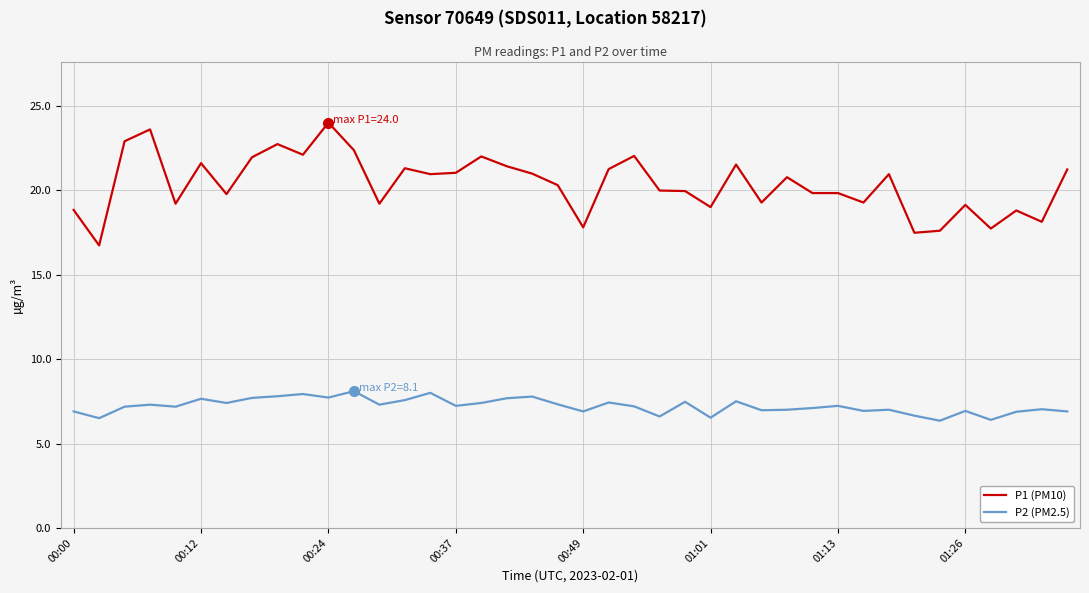

How many lines are shown in the chart?

2